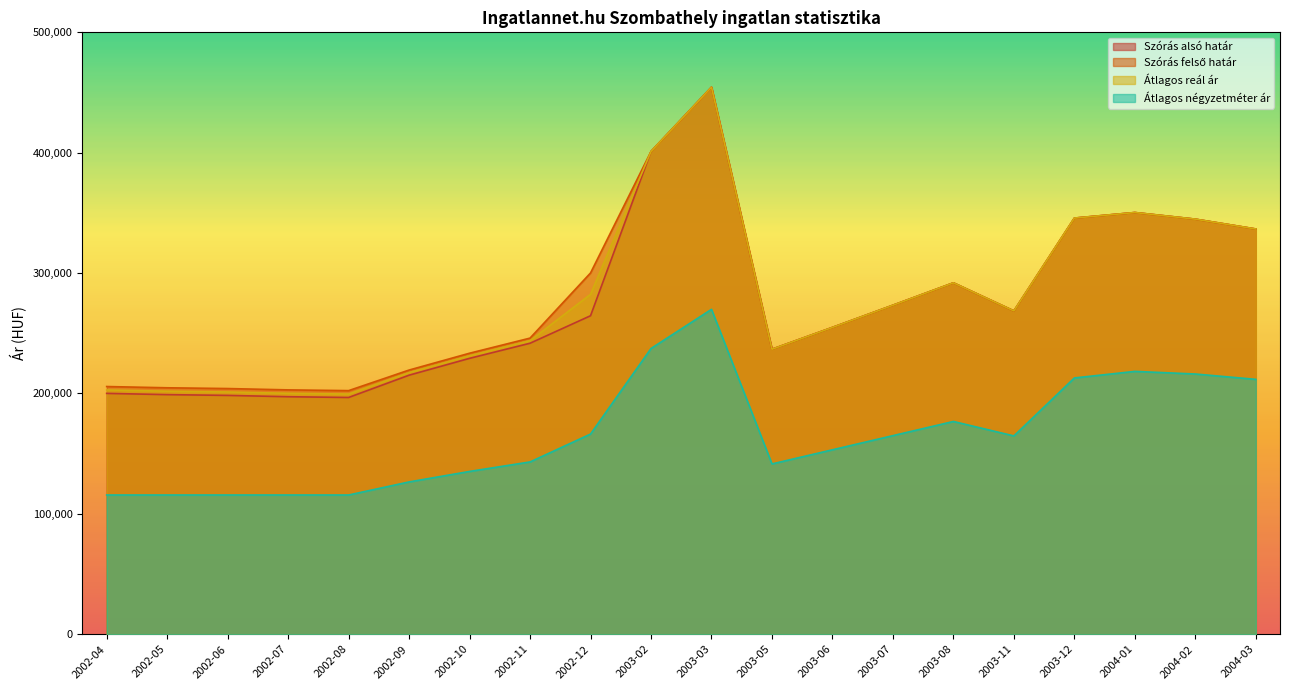

What is the sum of all Szórás felső határ values?

5577189